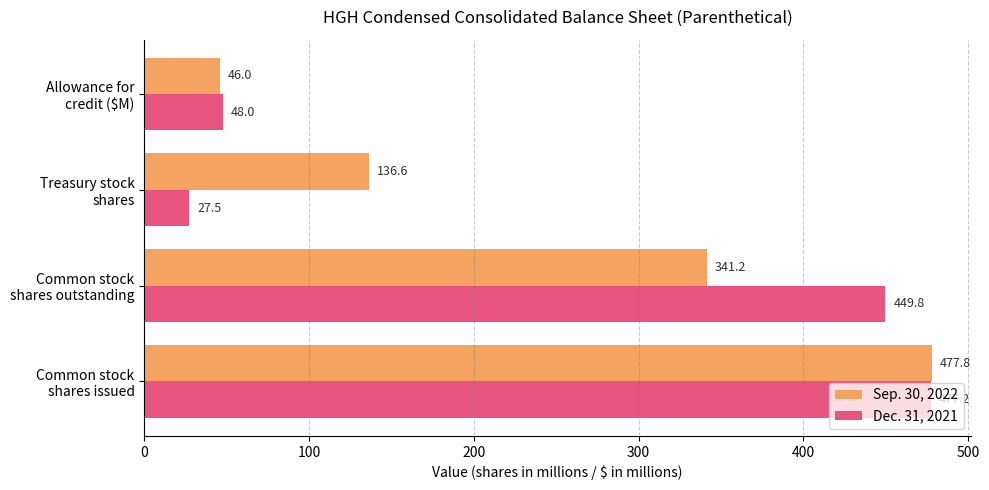

At which label does Sep. 30, 2022 reach its minimum?

Allowance for
credit ($M)